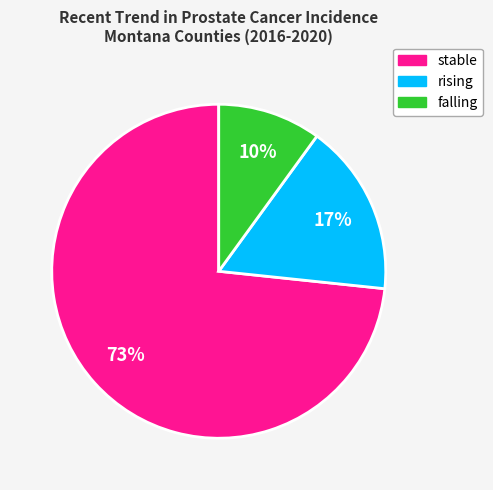

How many slices are in this pie chart?

3